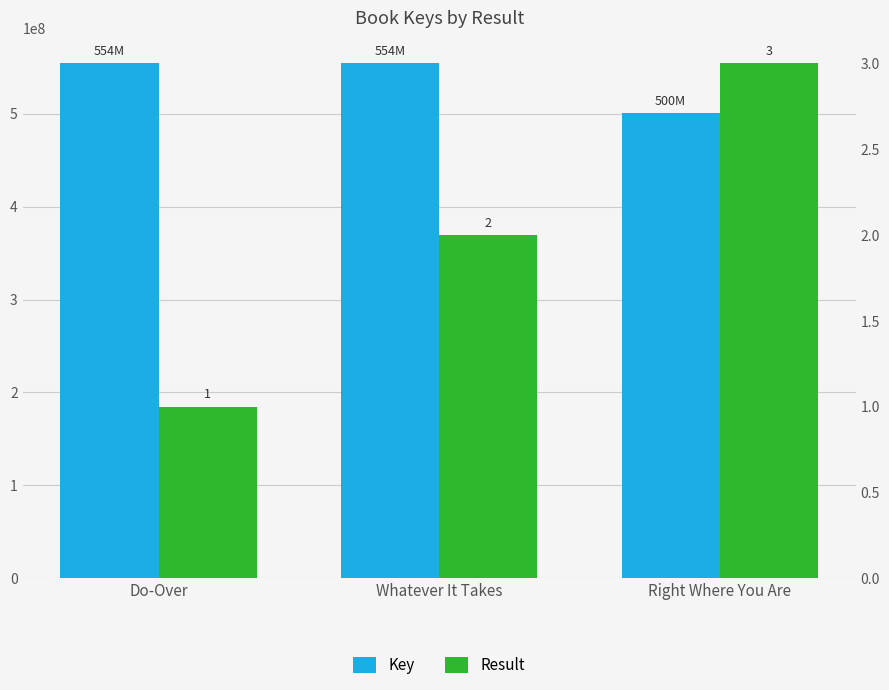

Are the bars horizontal?

No